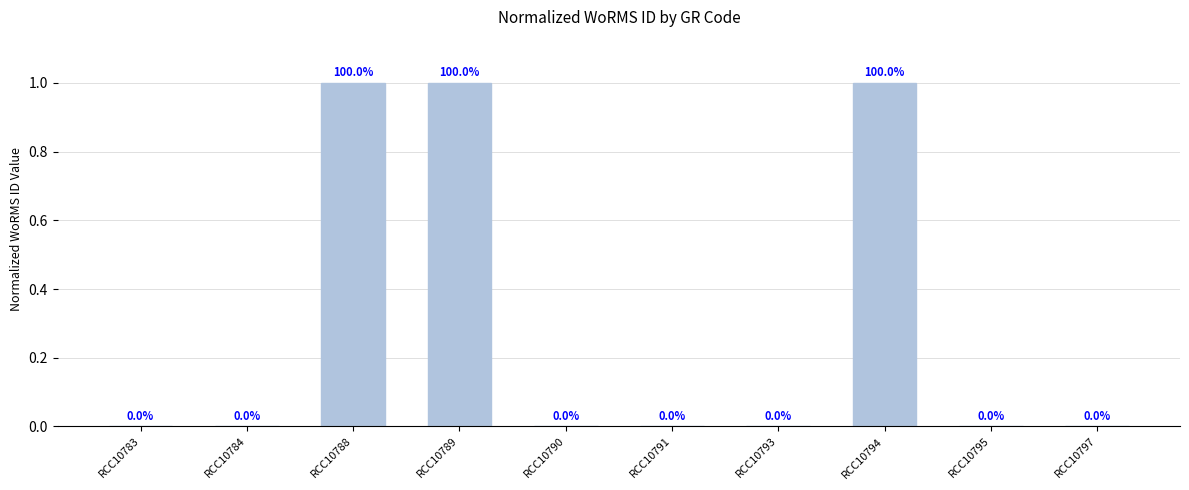

How many values are between 0 and 1?

10